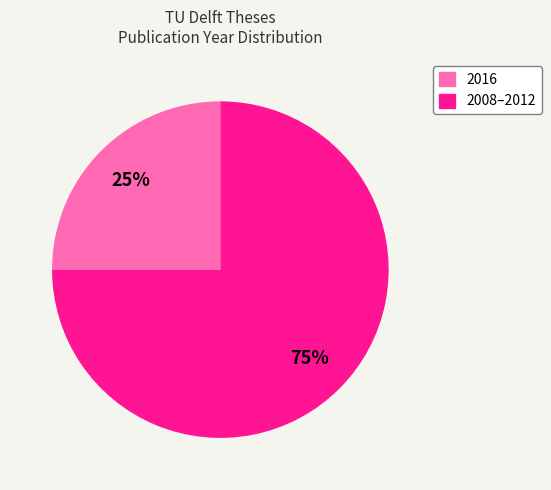

Is there a majority slice in this chart?

Yes